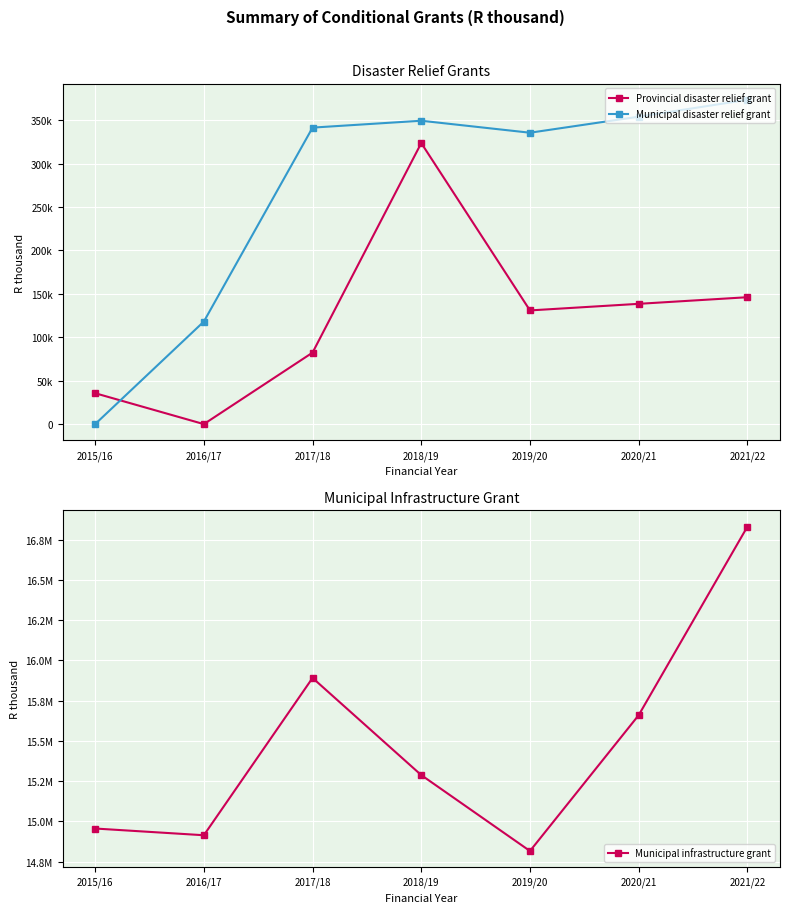

Which category has the highest value in the Municipal infrastructure grant series?

2021/22